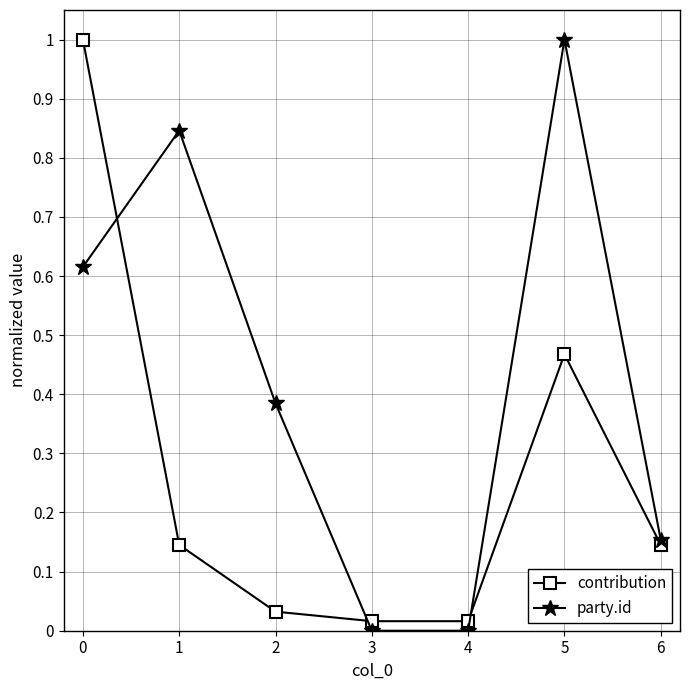

Count the number of categories in the chart.

7